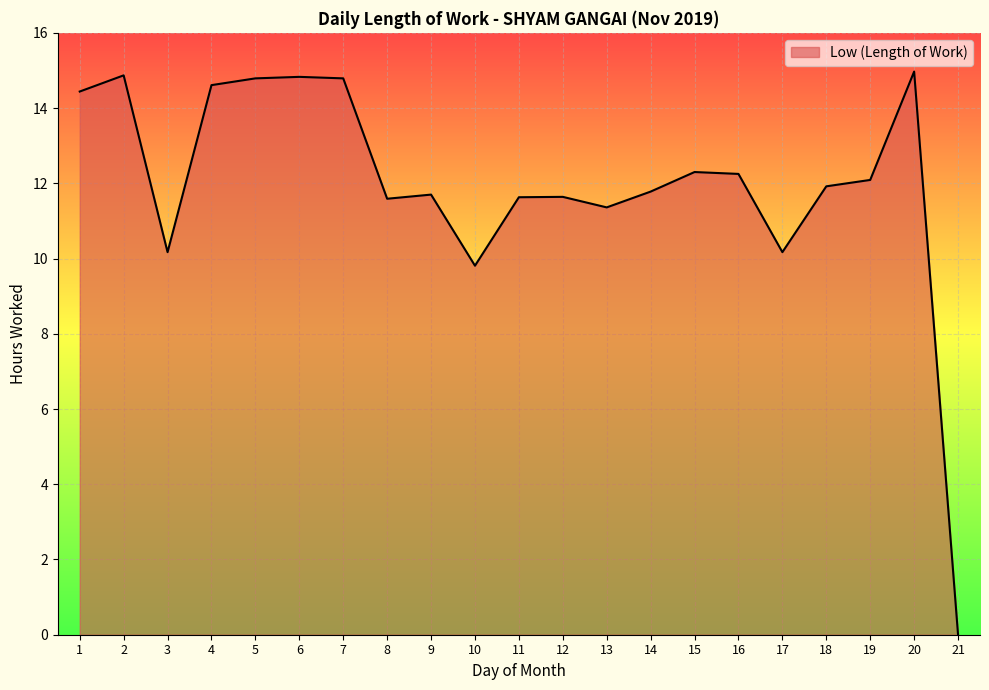

What is the difference between the second highest and second lowest values?

5.1